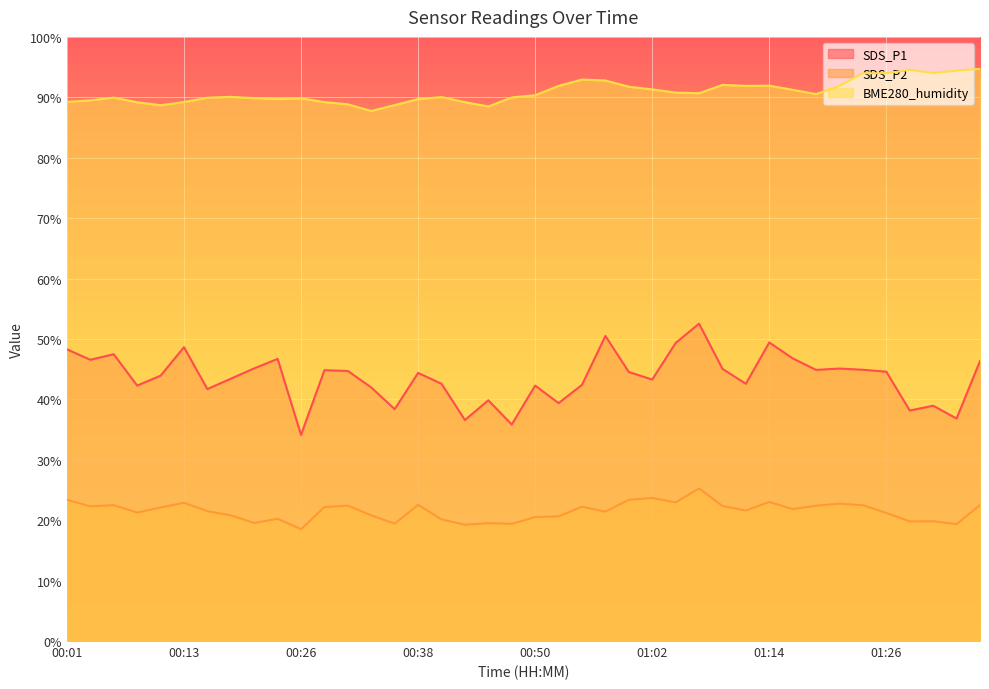

True or false: BME280_humidity and SDS_P1 intersect in this chart.

False